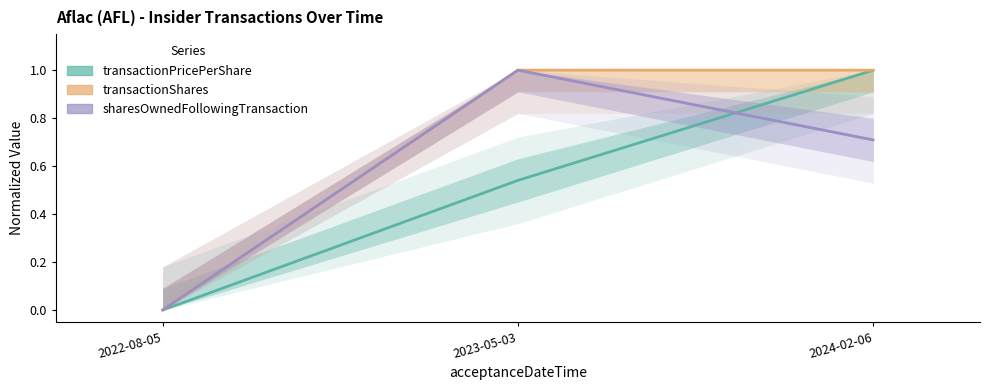

Count the number of data series in this chart.

3